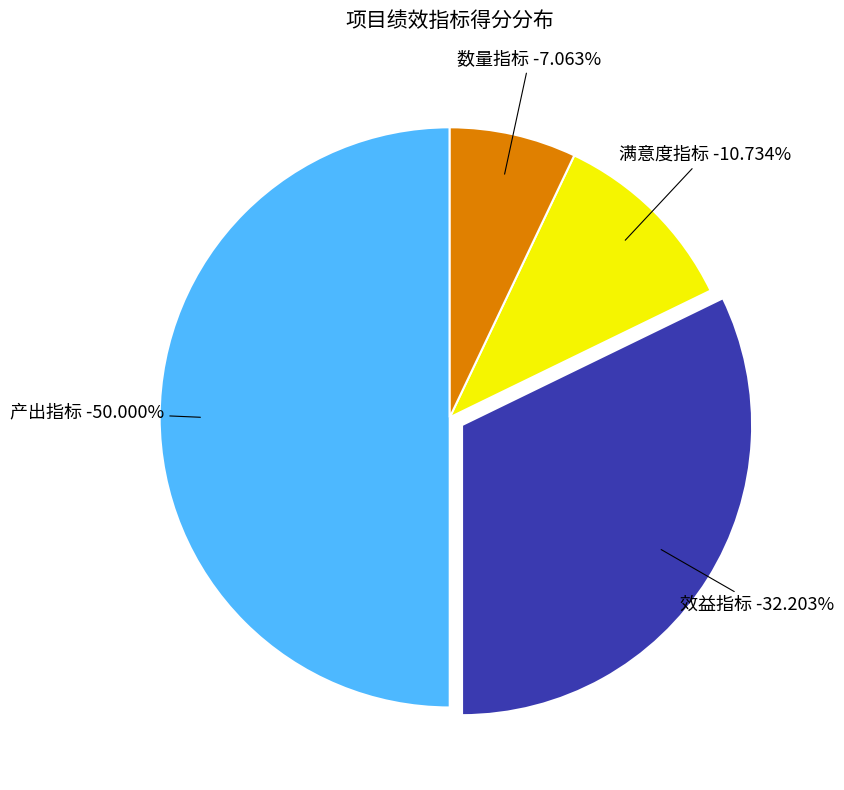

What portion of the pie excludes 数量指标?

92.9%